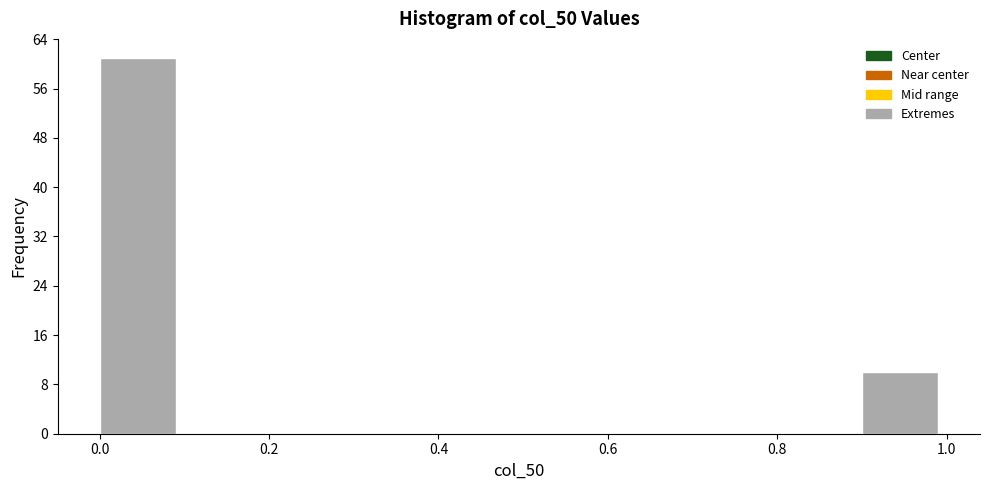

Reading left to right, transcribe this chart: for each bar, give the range it covers on the x-axis and its height. The values are not printed on the chart, so give them approximately, as read against the axis.

0.0 to 0.1: 61
0.1 to 0.2: 0
0.2 to 0.3: 0
0.3 to 0.4: 0
0.4 to 0.5: 0
0.5 to 0.6: 0
0.6 to 0.7: 0
0.7 to 0.8: 0
0.8 to 0.9: 0
0.9 to 1.0: 10